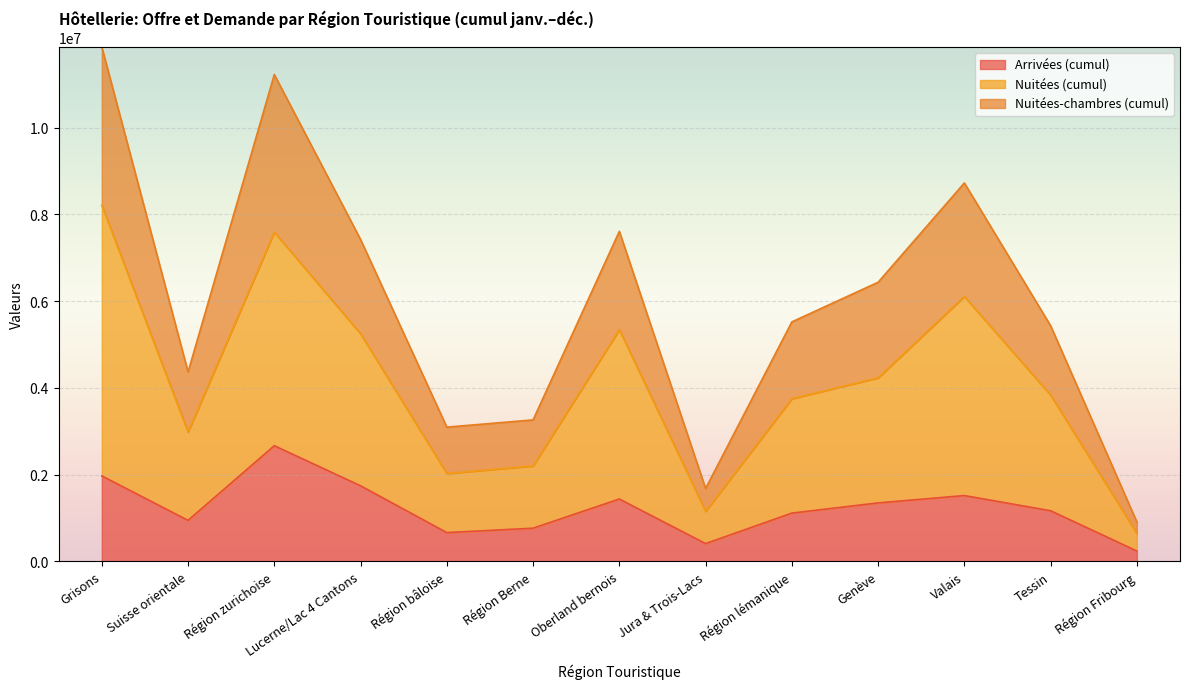

True or false: Nuitées (cumul) and Arrivées (cumul) intersect in this chart.

False